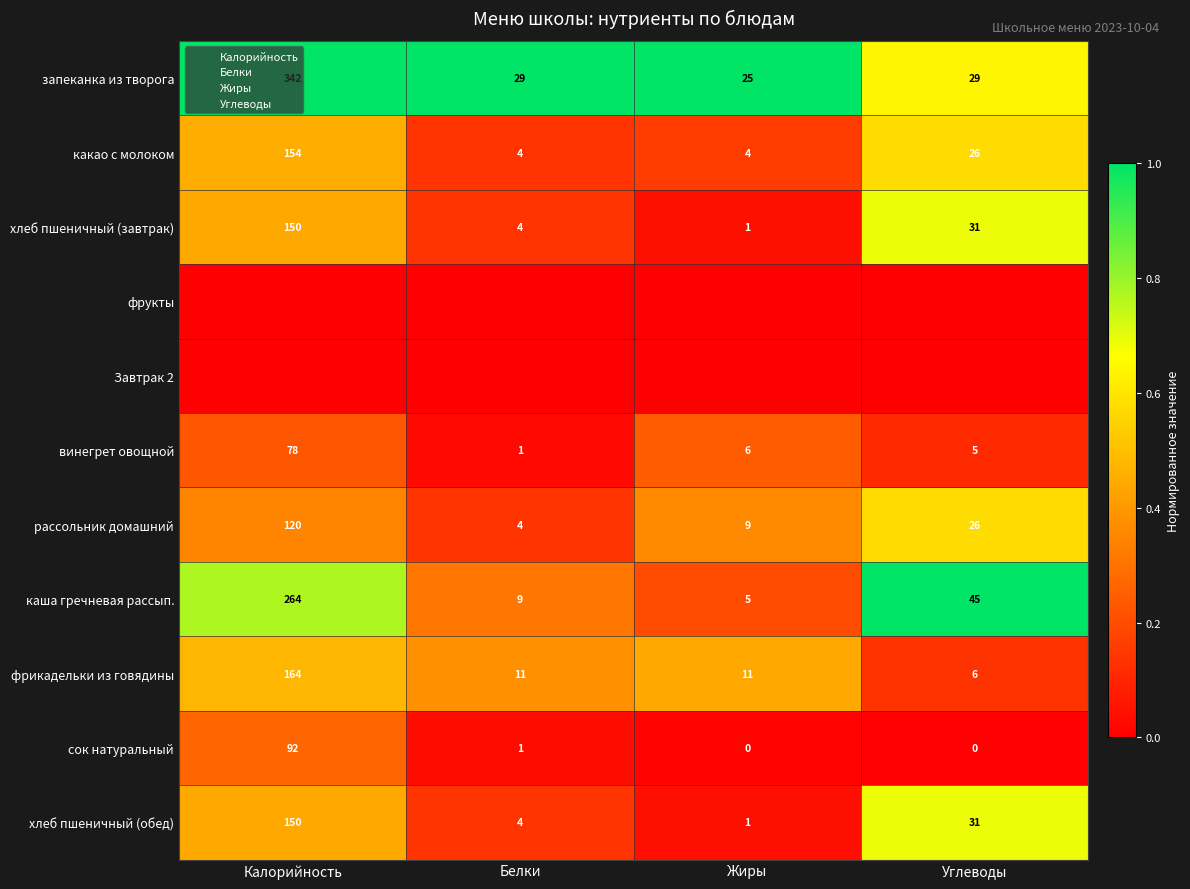

The value of рассольник домашний at Жиры is 0.4. True or false?

True